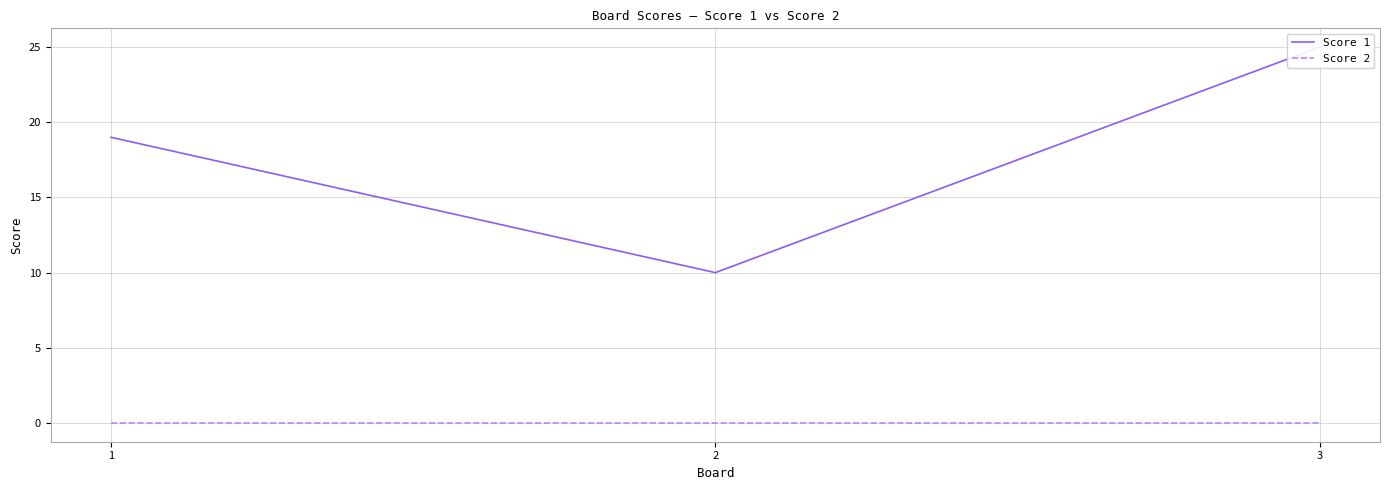

Reading left to right, what are all the values shown in this chart?

Score 1: 19	10	25
Score 2: 0	0	0